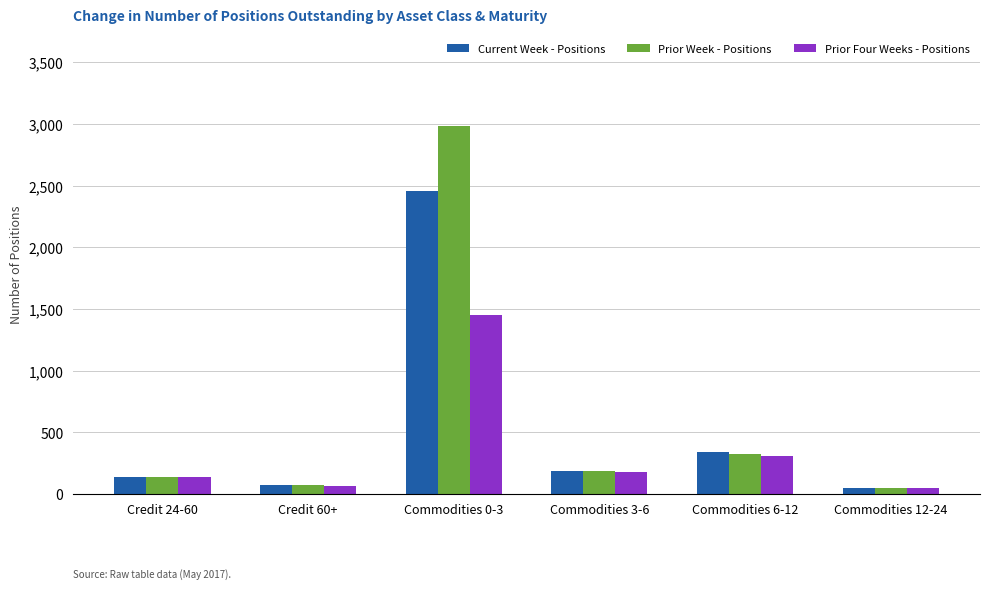

What is the lowest value of the Prior Four Weeks - Positions series?

49